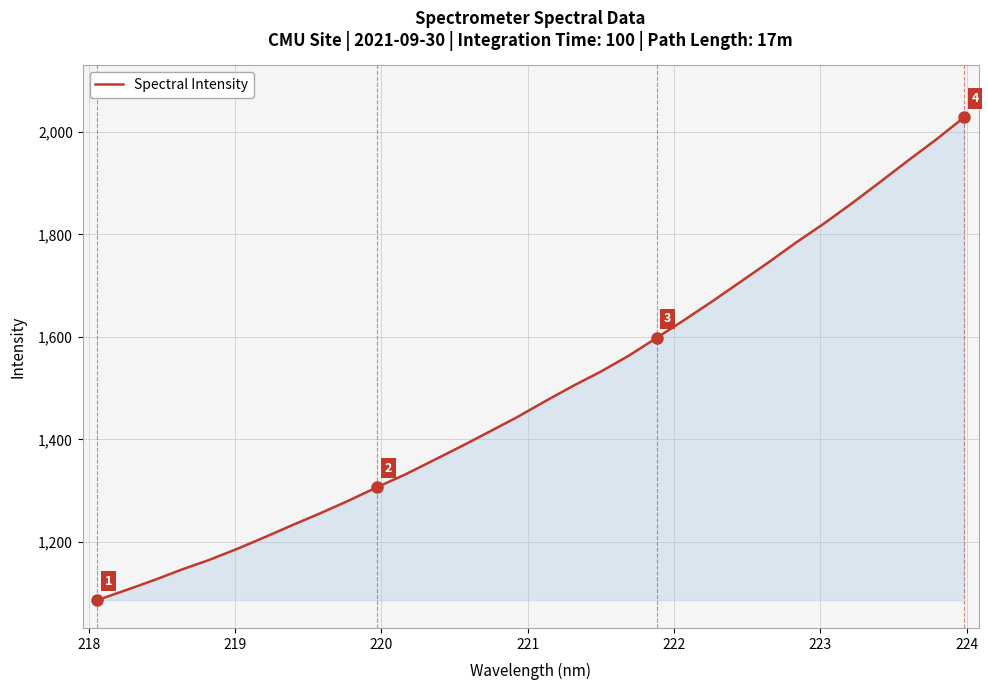

What is the minimum value shown in the chart?

1086.8